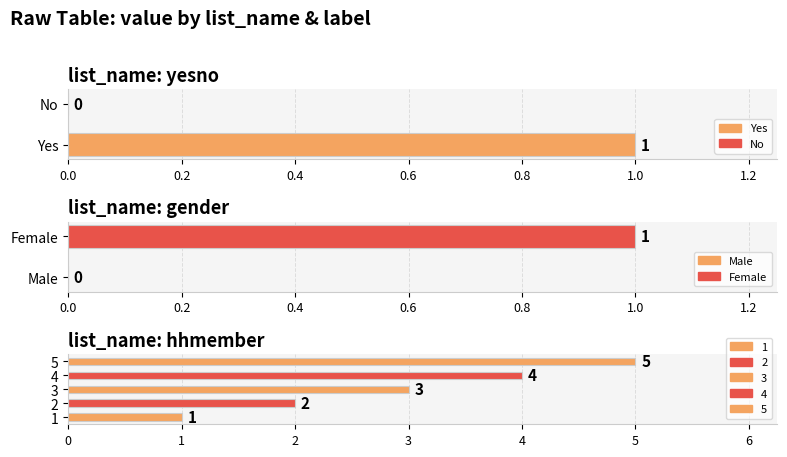

At which label is the value closest to 2?

hhmember-2